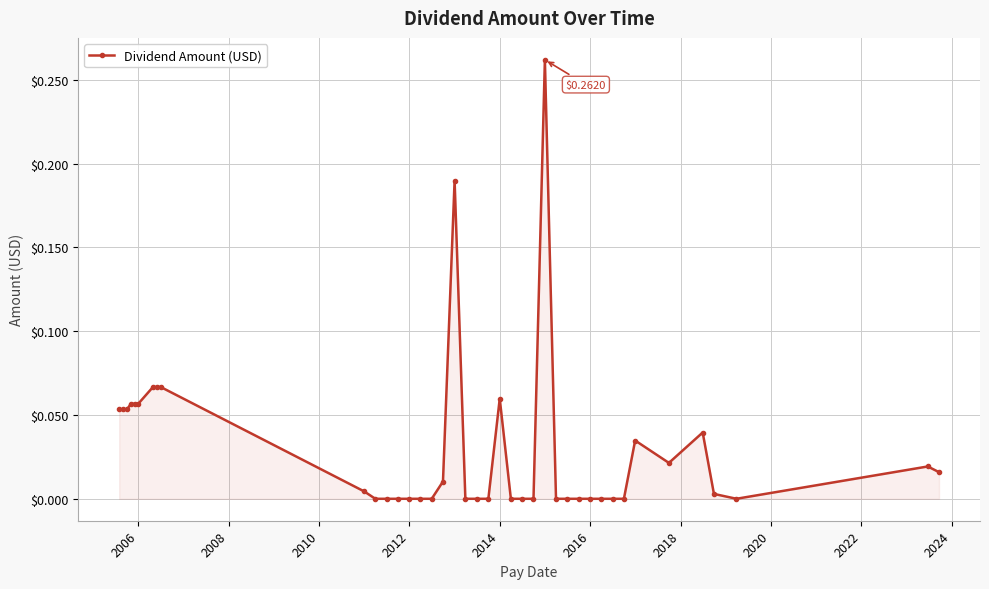

True or false: there are more than 0 points higher than both neighbors.

True